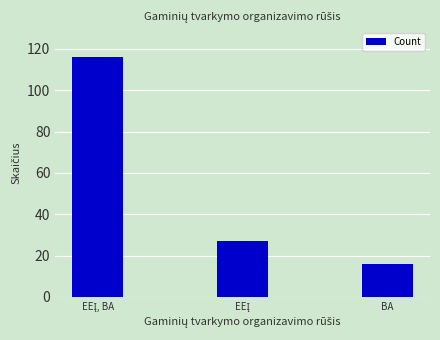

The value at BA is 16. True or false?

True